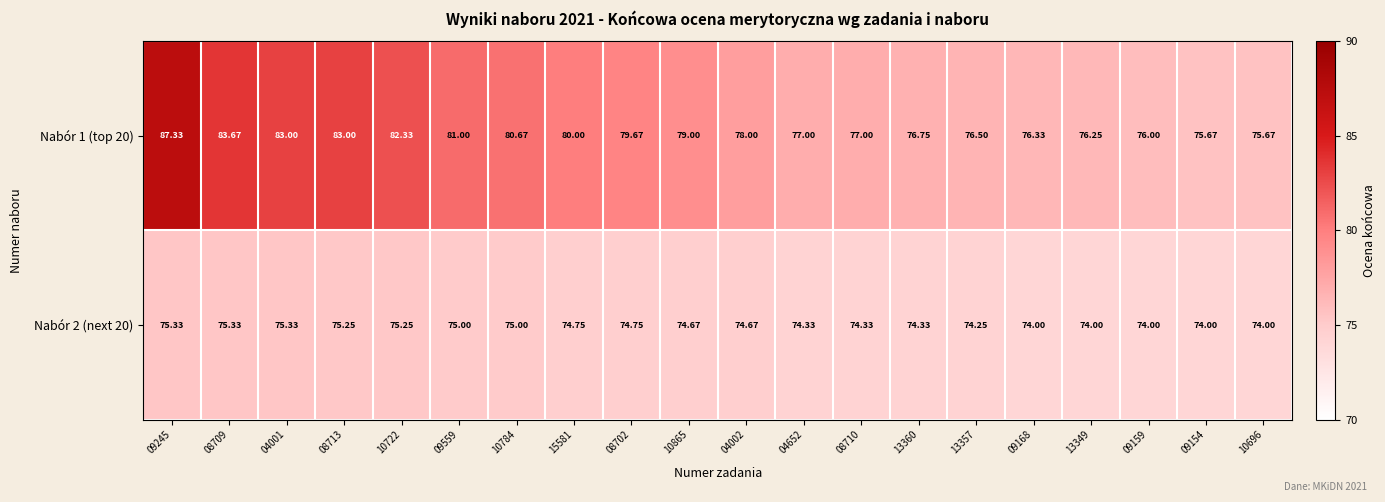

What is the smallest value displayed?

74.0